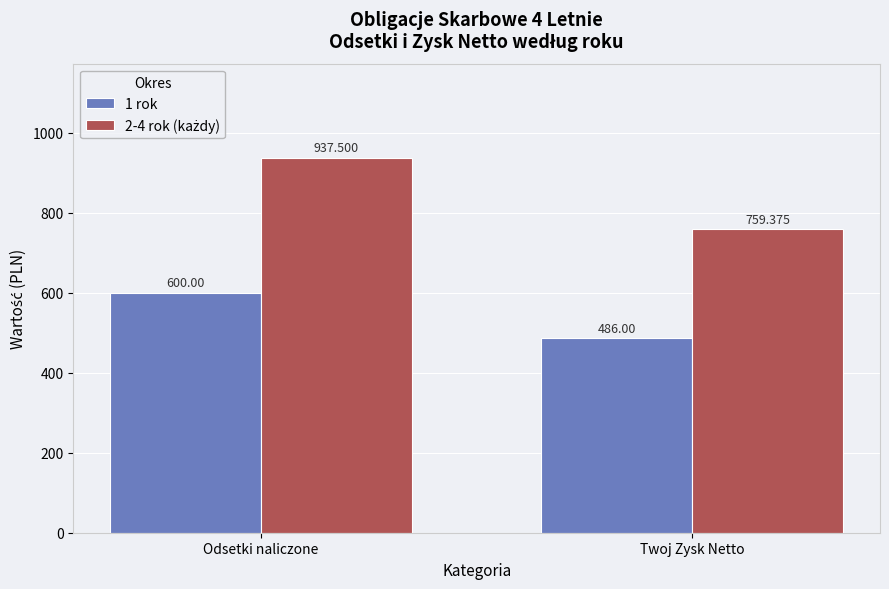

Is it true that 1 rok equals 600.0 at Odsetki naliczone?

True